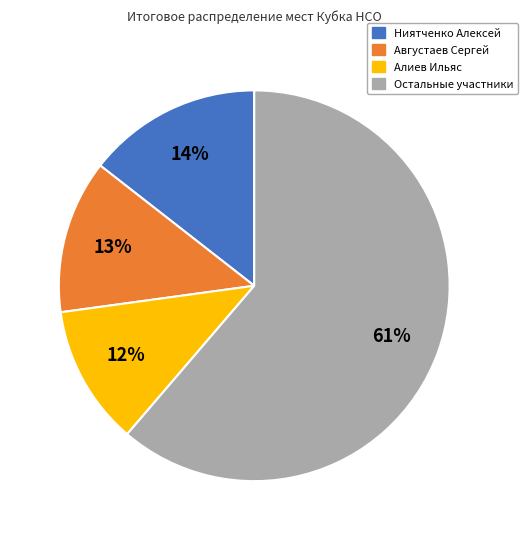

Is the sum of Остальные участники and Ниятченко Алексей greater than half?

Yes